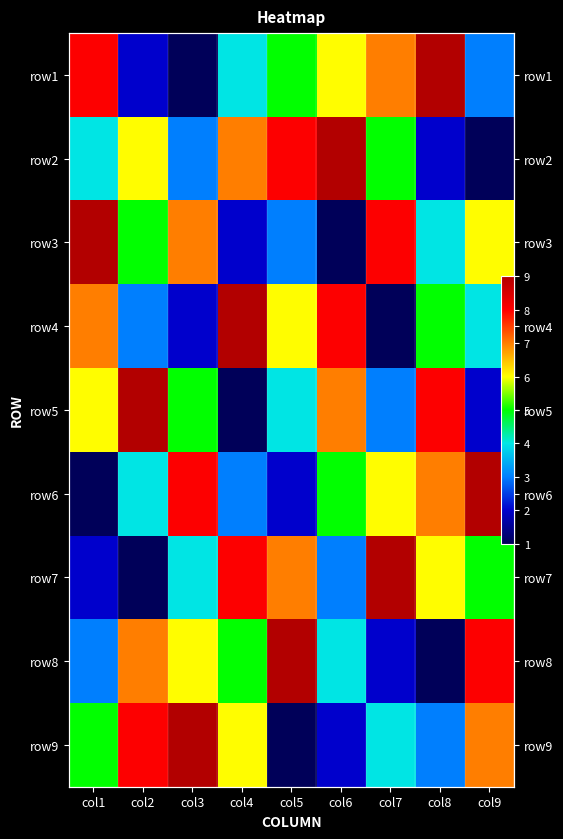

What is the maximum value for row4?

9